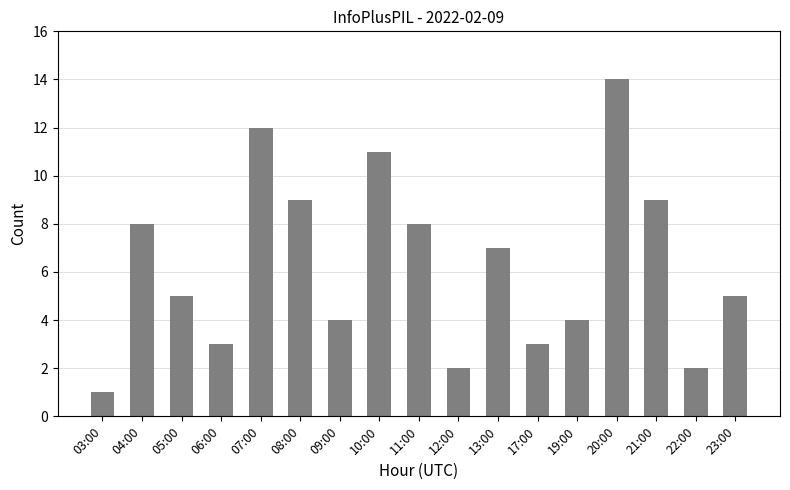

What is the difference between the maximum and minimum values?

13